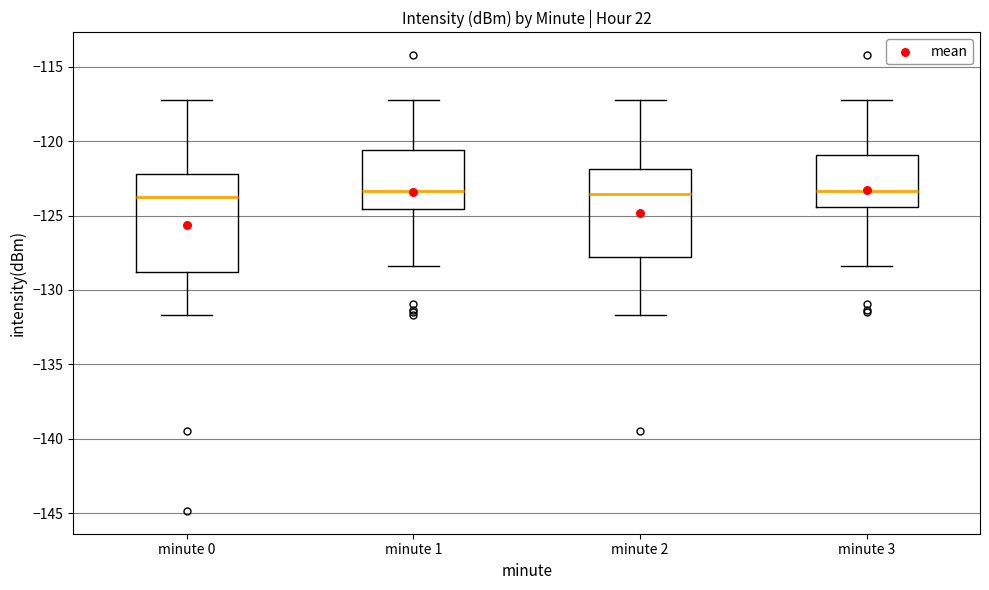

Where does the upper whisker of the box for minute 1 end on the y-axis? The values are not printed on the chart, so give them approximately, as read against the axis.

-117.5